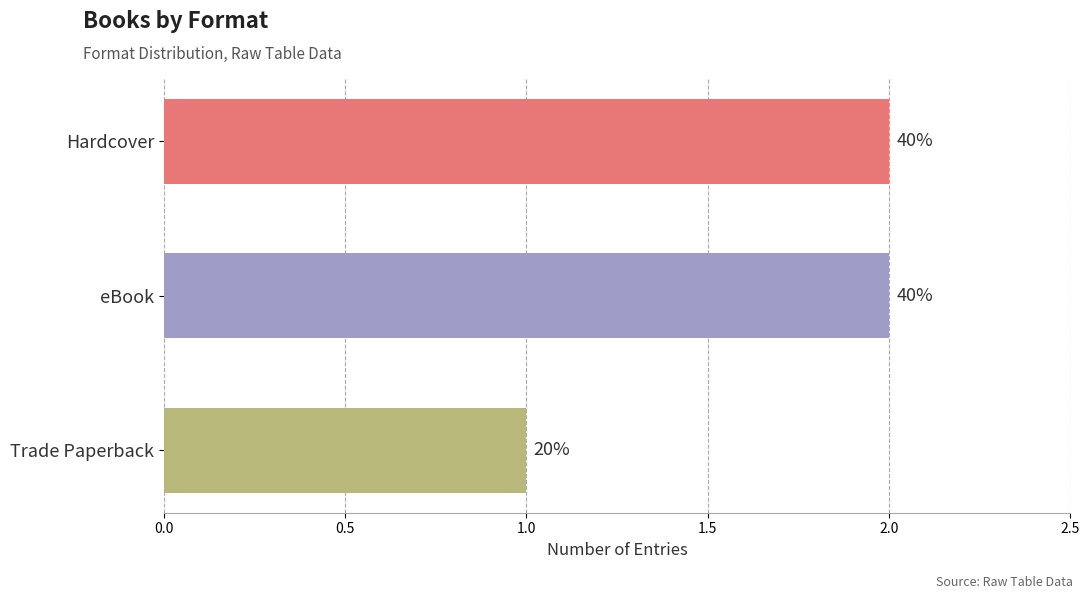

Are the bars horizontal?

Yes